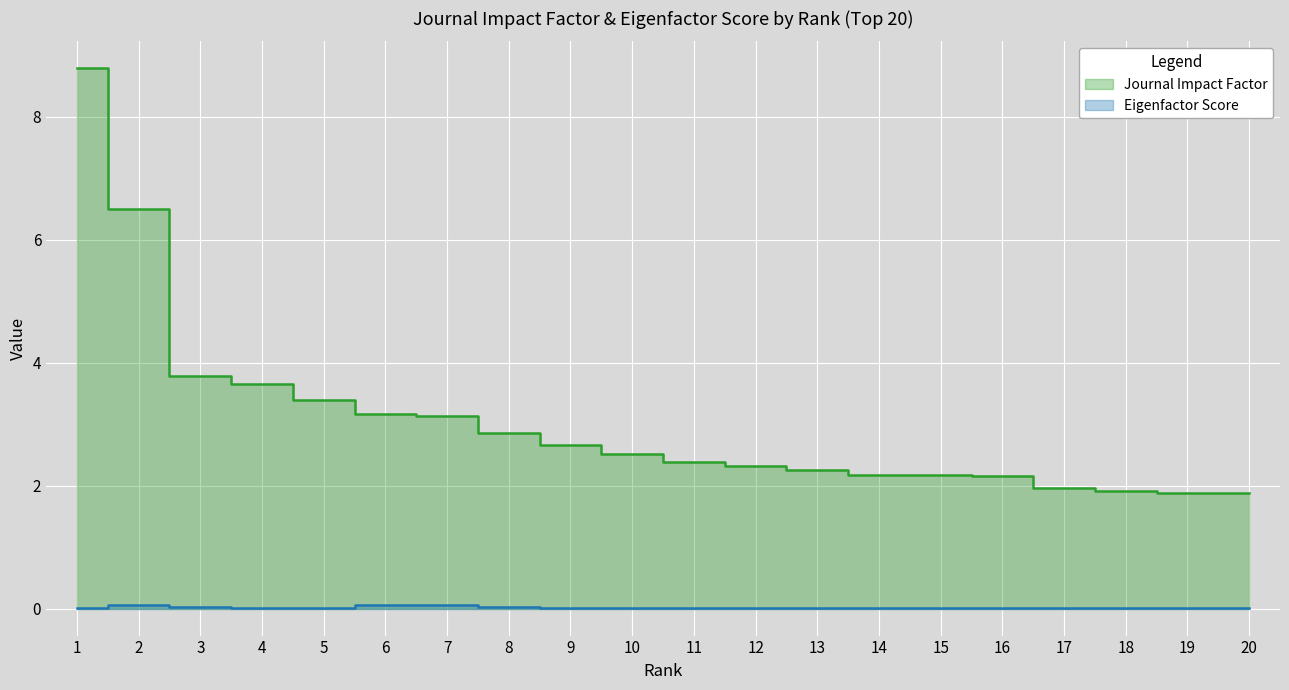

What is the sum of all Eigenfactor Score values?

0.3